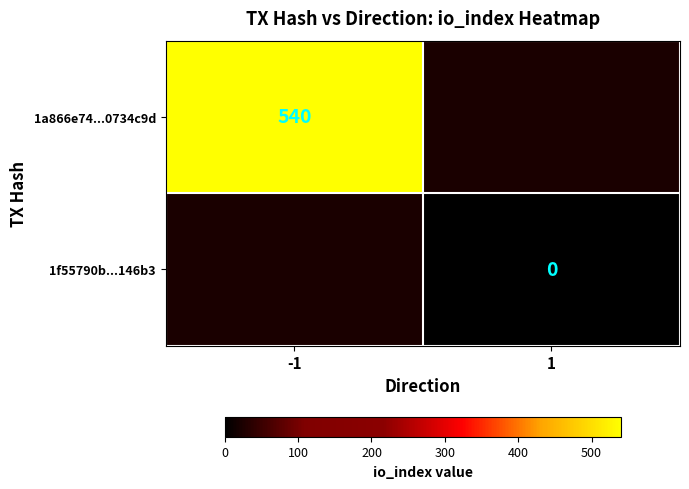

True or false: 1a866e74...0734c9d has a value of 308 at -1.

False